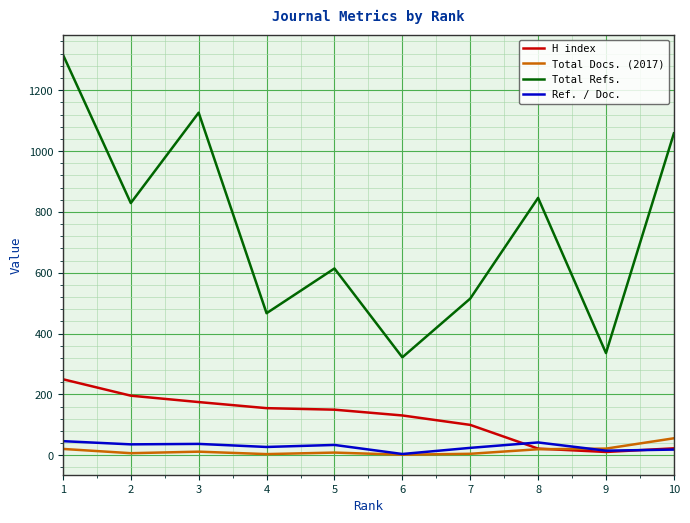

Which series has the widest spread of values?

Total Refs.